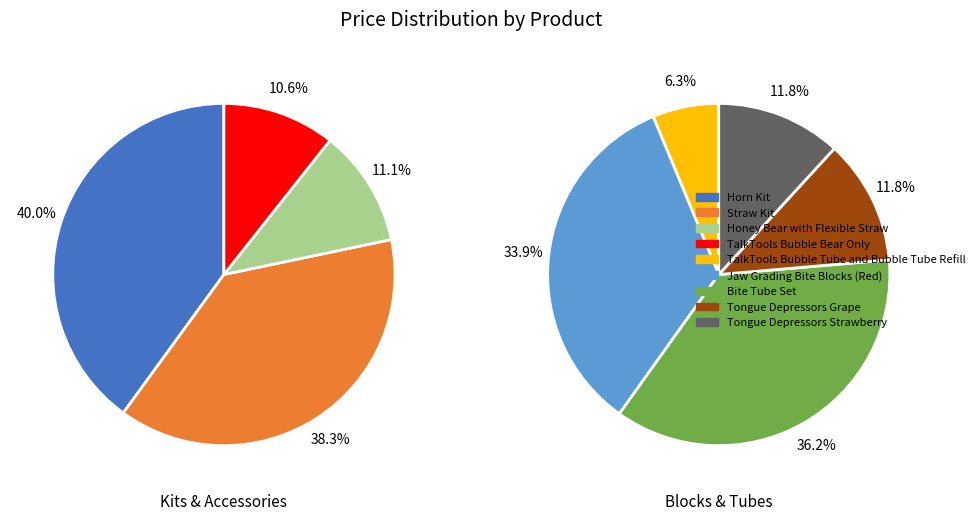

Does Tongue Depressors Grape represent more than half of the total?

No